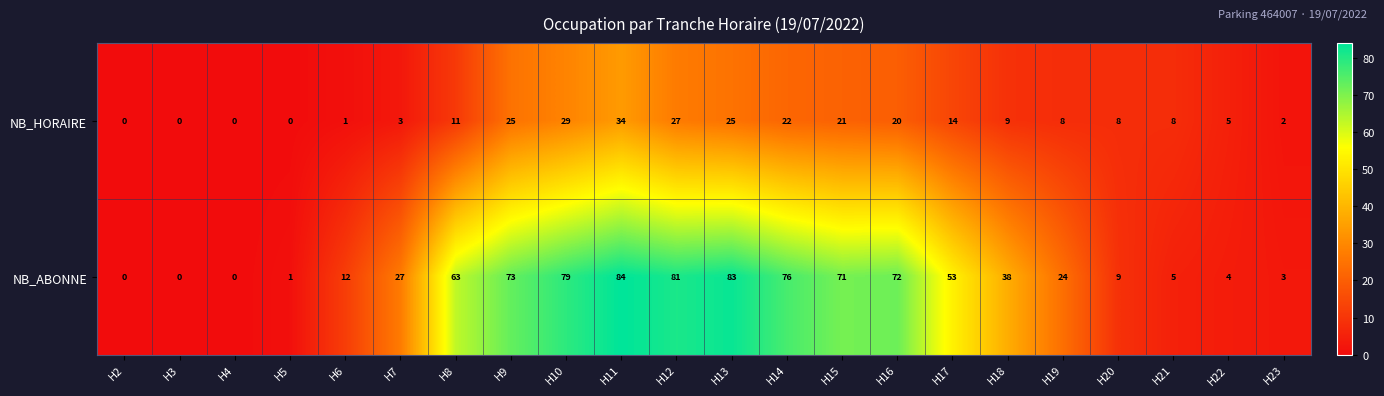

At how many categories does at least one series exceed 36?

11